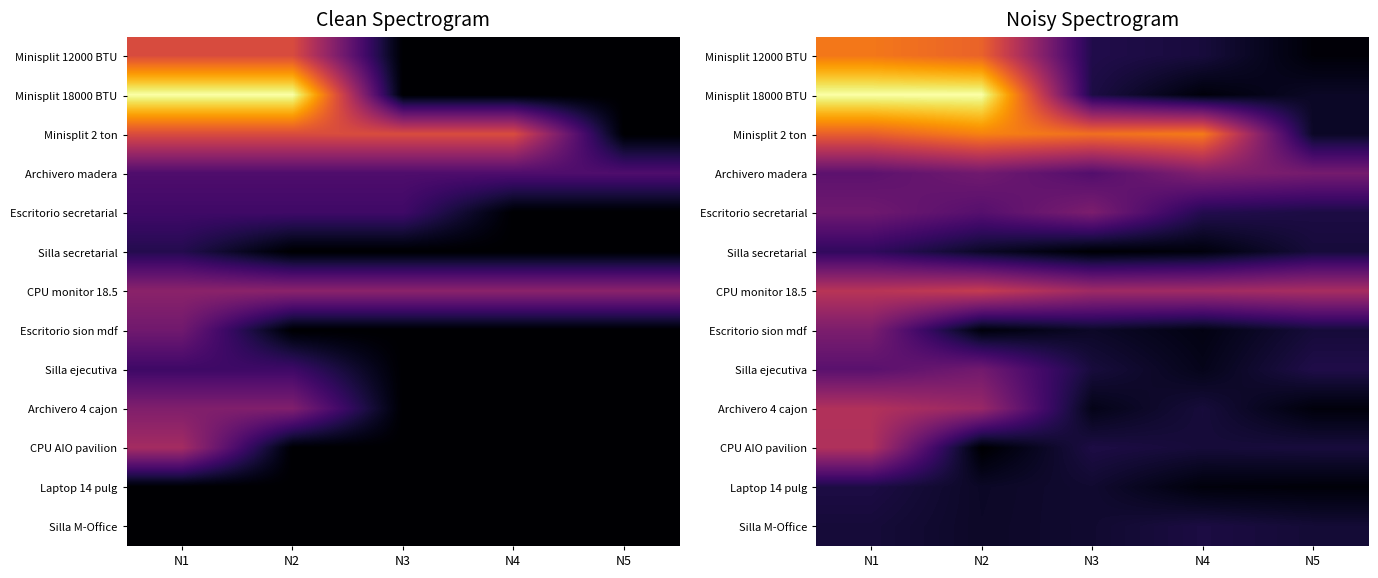

Count the Silla M-Office values in the range 0 to 1.

5